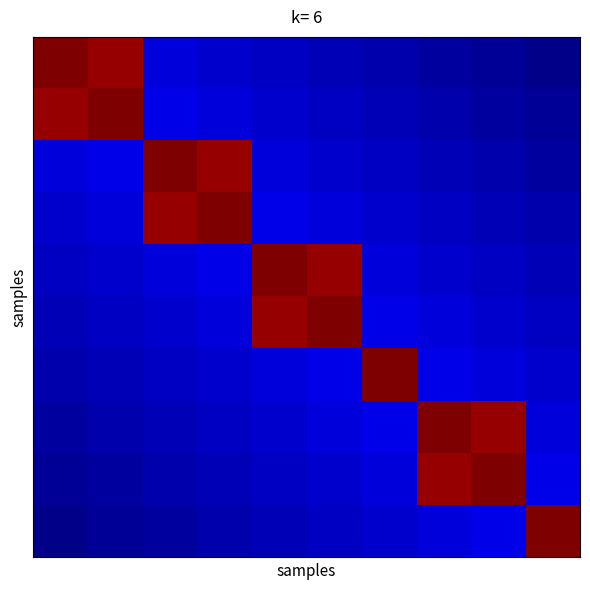

What is the greatest value displayed?

1.0